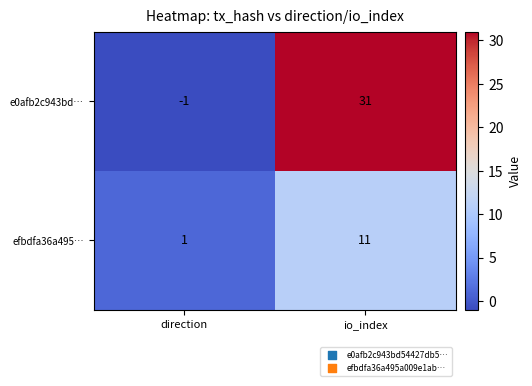

Reading right to left, list all the values displayed in this chart.

e0afb2c943bd…: 31	-1
efbdfa36a495…: 11	1